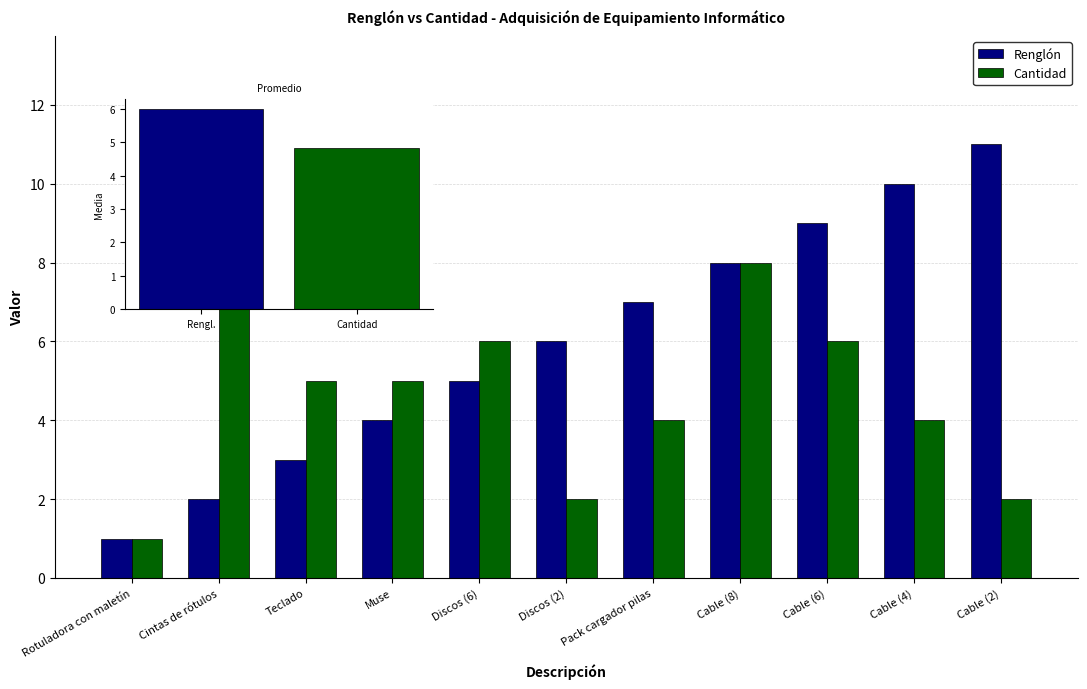

At which label is Cantidad closest to 5?

Teclado